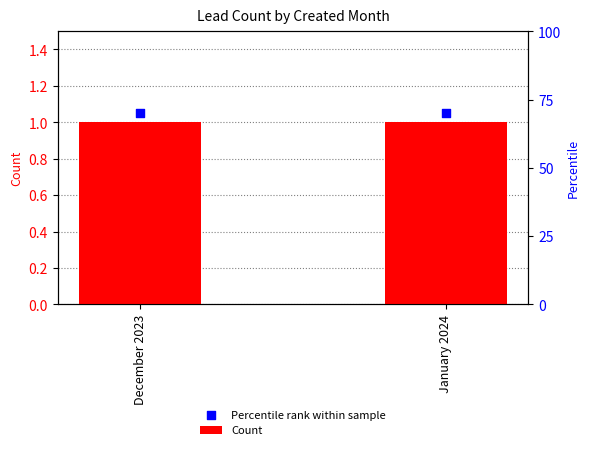

Which series contains the lowest Y value?

Count